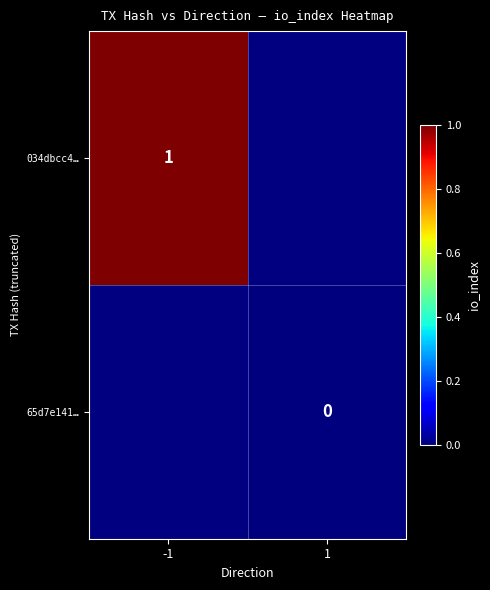

Is the value of 034dbcc4… at -1 greater than the value of 65d7e141… at 1?

Yes